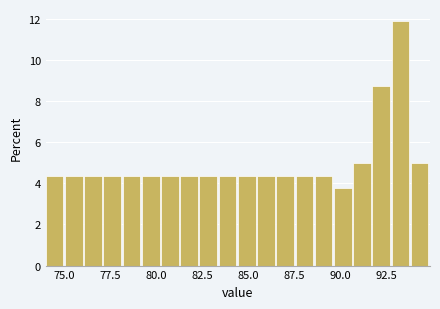

Around what value on the x-axis is the tallest bar? Give the approximate position of its centre, as read against the axis.

93.5